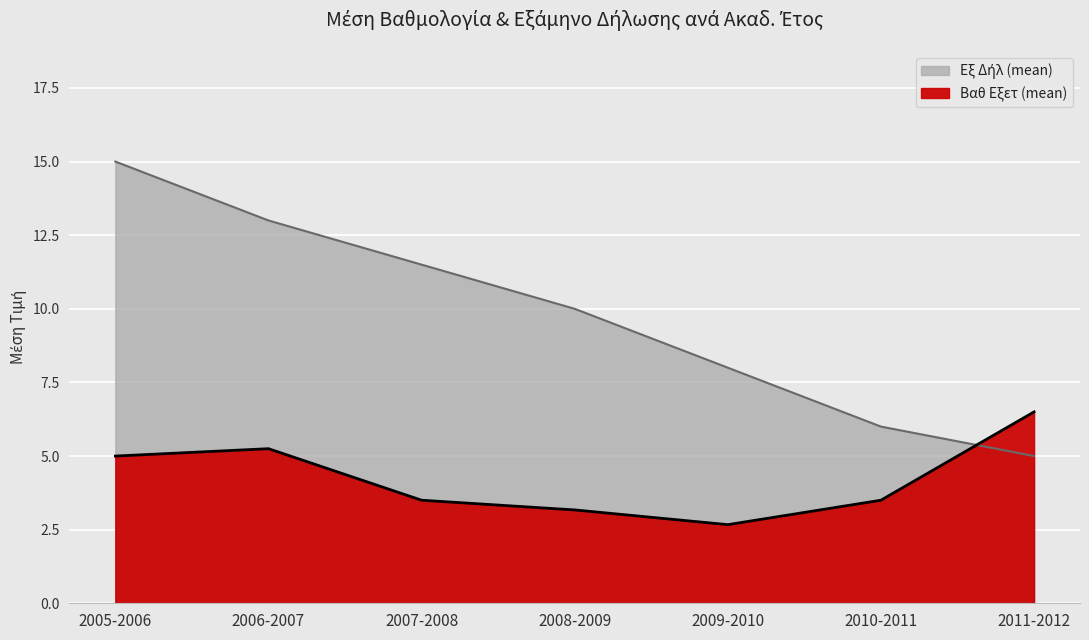

What is the label of the 6th point from the left?

2010-2011